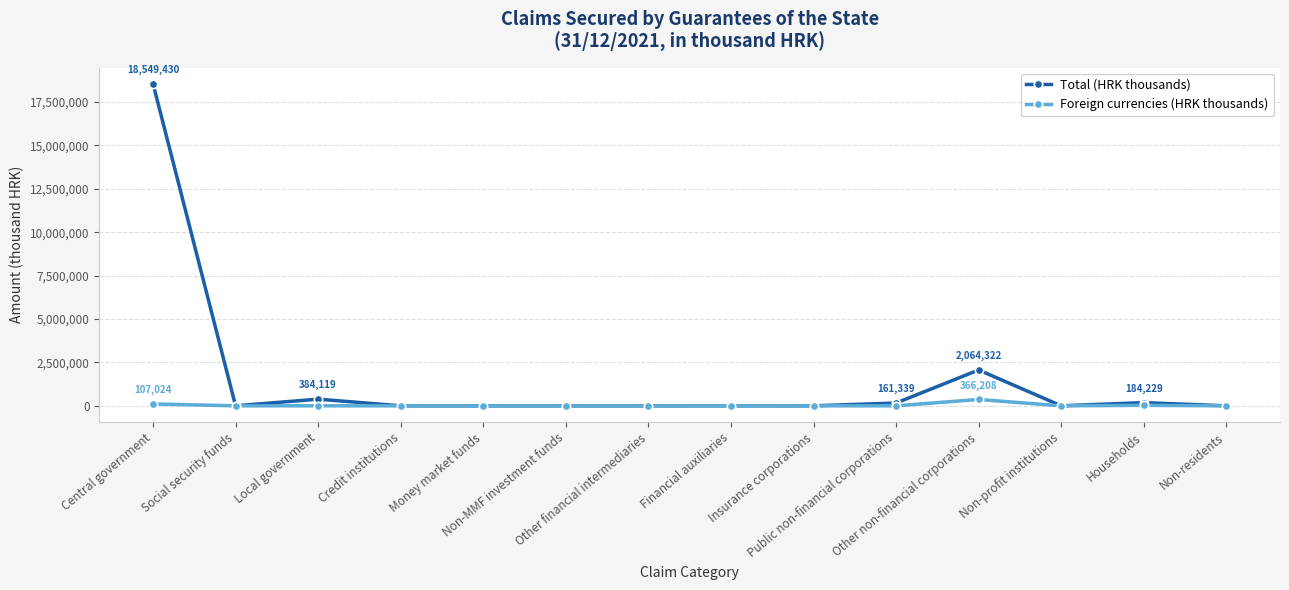

What is the maximum value shown in the chart?

18549430